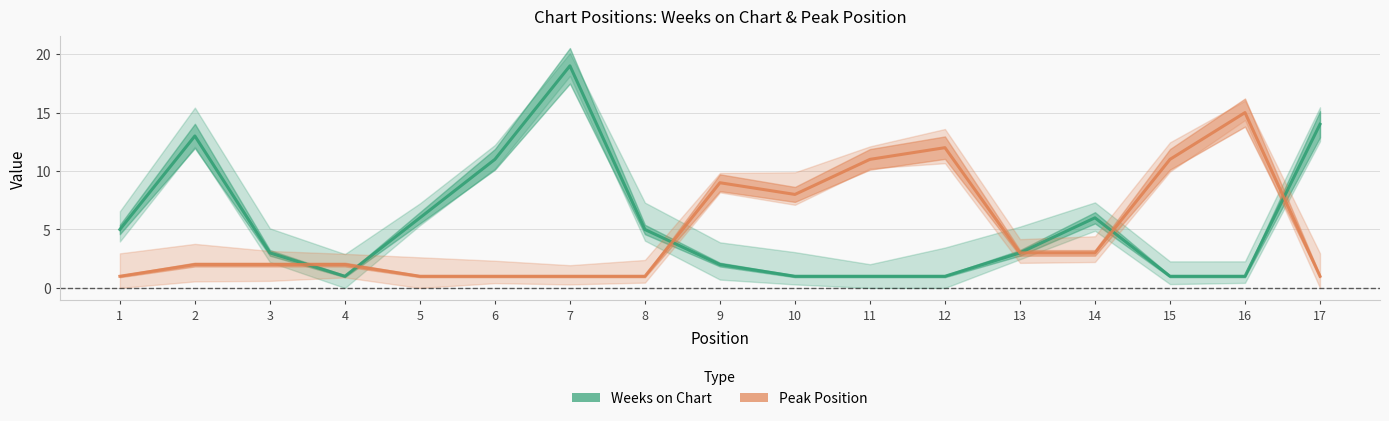

At which category does Weeks on Chart reach its first local peak?

2